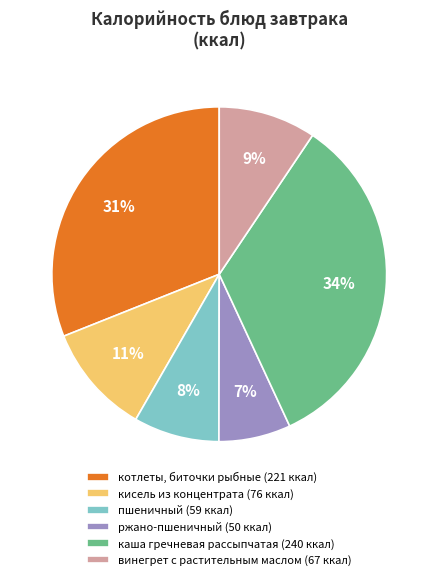

Which slice is the largest?

каша гречневая рассыпчатая